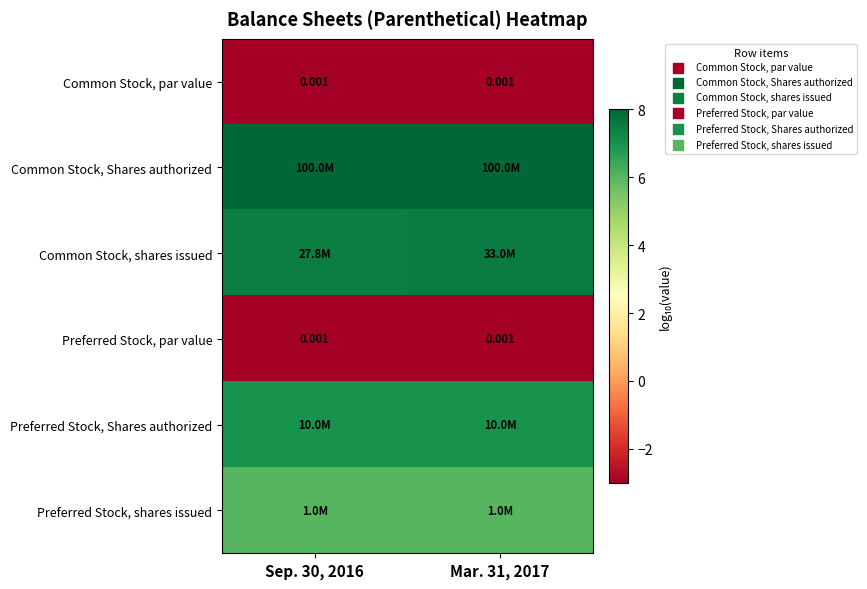

Where is Preferred Stock, Shares authorized nearest to the value 7?

Sep. 30, 2016